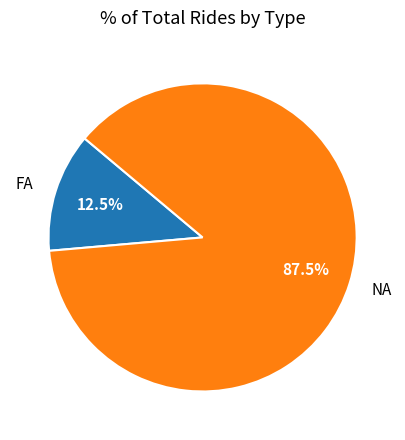

True or false: NA accounts for 15% of the total.

False